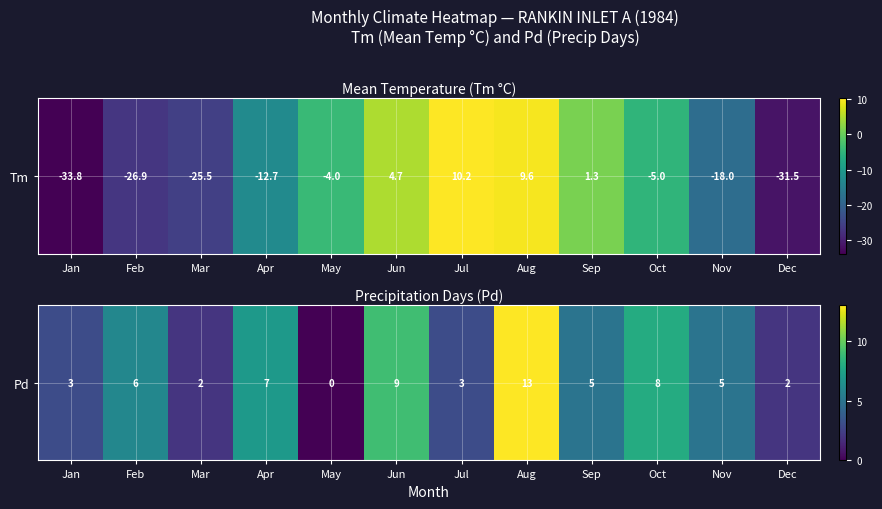

How many data points are less than 5?

5